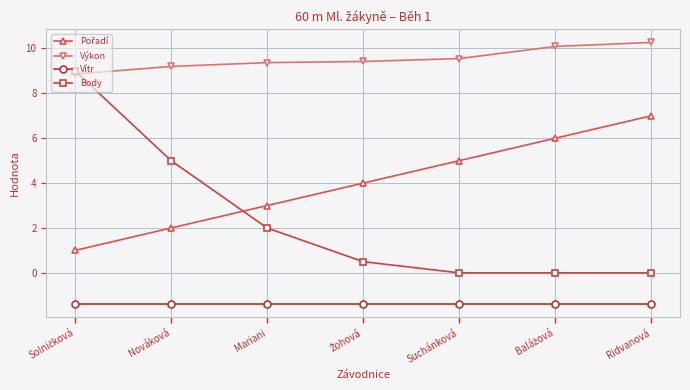

What is the spread (max minus min) of values at Ridvanová?

11.7